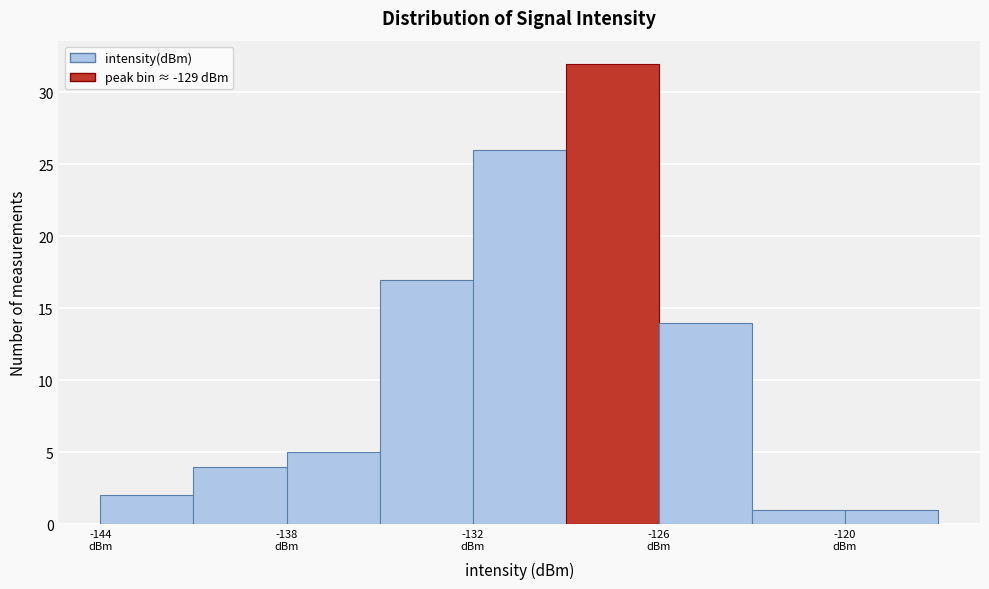

Read against the x-axis, roughly where is the centre of the tallest bar?

-127